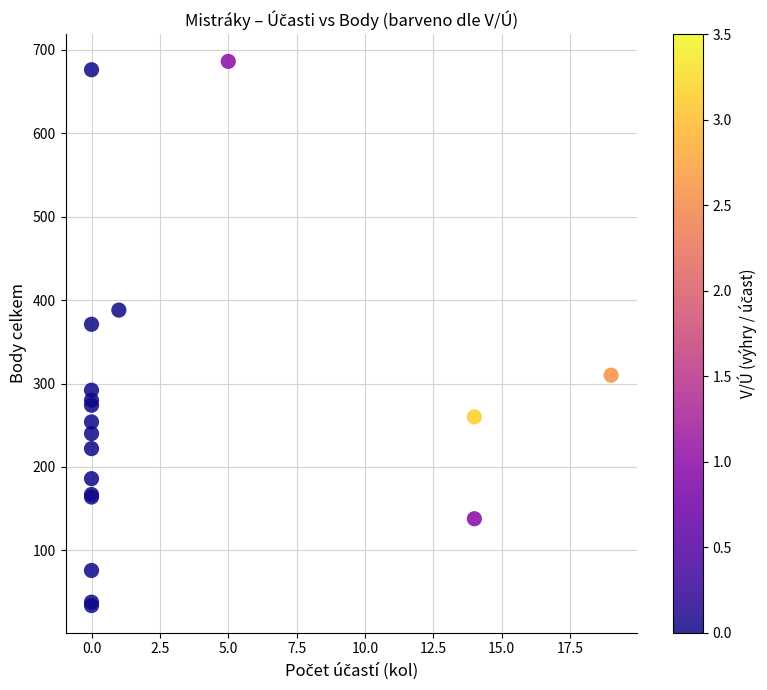

What Y value in the scatter plot is closest to 360?

371